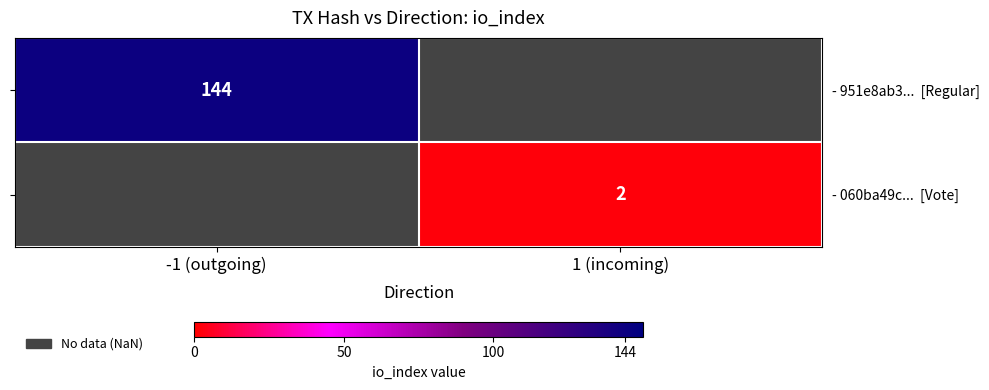

Rank the categories by - 951e8ab3... [Regular] value from lowest to highest.

-1 (outgoing), 1 (incoming)